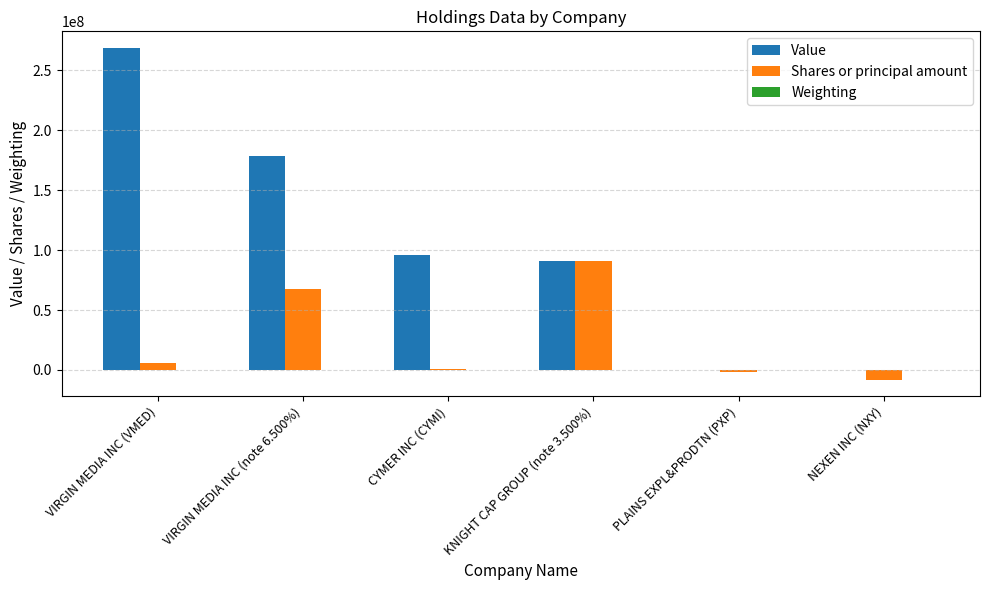

Which category has the highest value across all series?

VIRGIN MEDIA INC (VMED)